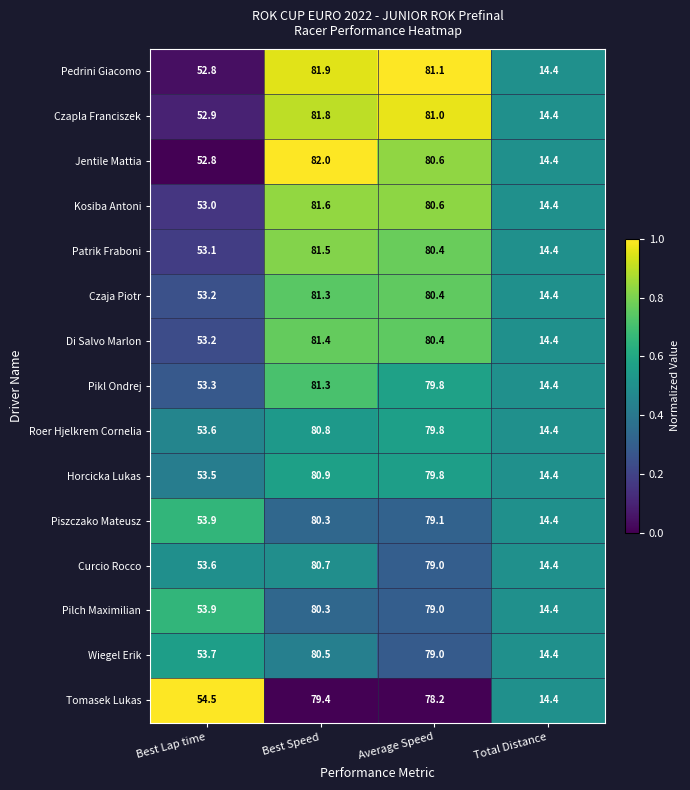

At which category is the sum across all series the highest?

Best Speed